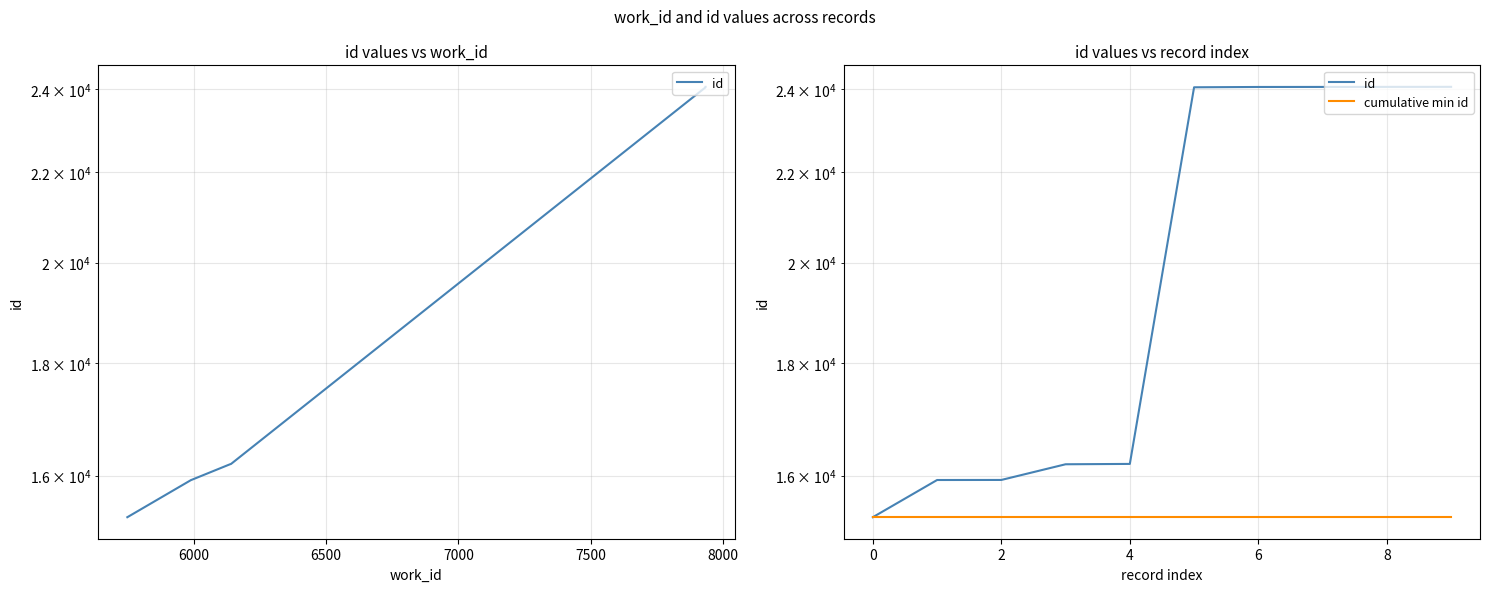

Reading left to right, list all the values displayed in this chart.

id: 15316	15925	15926	16190	16196	24037	24045	24046	24047	24048
cumulative min id: 15316	15316	15316	15316	15316	15316	15316	15316	15316	15316